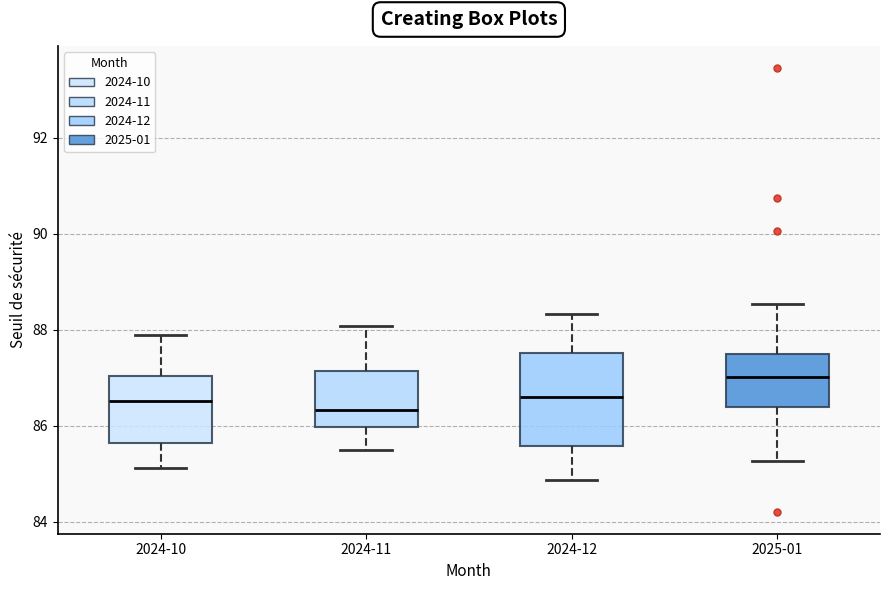

Which box is the tallest, from its lower edge to its upper edge?

2024-12